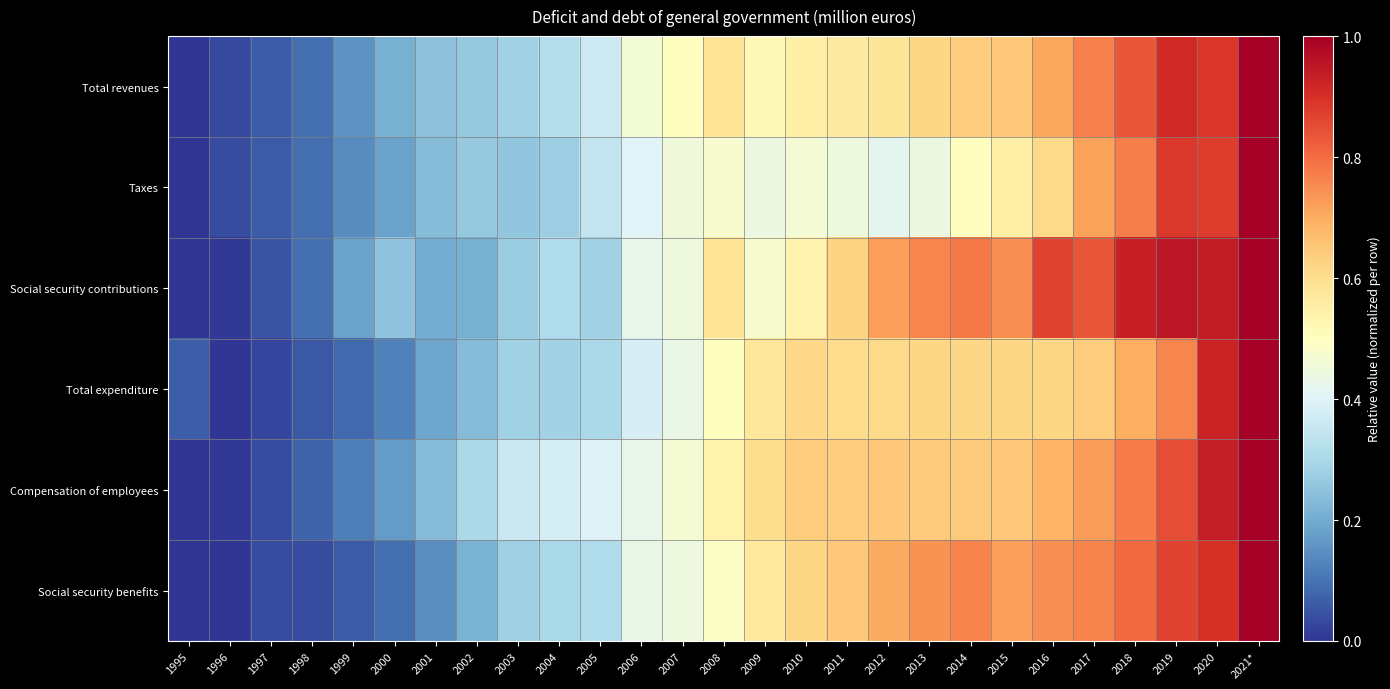

Reading left to right, list all the values displayed in this chart.

Total revenues: 1995=0.0	1996=0.0	1997=0.1	1998=0.1	1999=0.2	2000=0.2	2001=0.2	2002=0.3	2003=0.3	2004=0.3	2005=0.4	2006=0.5	2007=0.5	2008=0.6	2009=0.5	2010=0.5	2011=0.6	2012=0.6	2013=0.6	2014=0.6	2015=0.6	2016=0.7	2017=0.8	2018=0.8	2019=0.9	2020=0.9	2021*=1.0
Taxes: 1995=0.0	1996=0.0	1997=0.1	1998=0.1	1999=0.1	2000=0.2	2001=0.2	2002=0.3	2003=0.3	2004=0.3	2005=0.3	2006=0.4	2007=0.5	2008=0.5	2009=0.4	2010=0.5	2011=0.4	2012=0.4	2013=0.4	2014=0.5	2015=0.6	2016=0.6	2017=0.7	2018=0.8	2019=0.9	2020=0.9	2021*=1.0
Social security contributions: 1995=0.0	1996=0.0	1997=0.1	1998=0.1	1999=0.2	2000=0.3	2001=0.2	2002=0.2	2003=0.3	2004=0.3	2005=0.3	2006=0.4	2007=0.4	2008=0.6	2009=0.5	2010=0.5	2011=0.6	2012=0.7	2013=0.8	2014=0.8	2015=0.7	2016=0.9	2017=0.8	2018=0.9	2019=1.0	2020=0.9	2021*=1.0
Total expenditure: 1995=0.1	1996=0.0	1997=0.0	1998=0.1	1999=0.1	2000=0.1	2001=0.2	2002=0.2	2003=0.3	2004=0.3	2005=0.3	2006=0.4	2007=0.4	2008=0.5	2009=0.6	2010=0.6	2011=0.6	2012=0.6	2013=0.6	2014=0.6	2015=0.6	2016=0.6	2017=0.6	2018=0.7	2019=0.8	2020=0.9	2021*=1.0
Compensation of employees: 1995=0.0	1996=0.0	1997=0.0	1998=0.1	1999=0.1	2000=0.2	2001=0.2	2002=0.3	2003=0.4	2004=0.4	2005=0.4	2006=0.4	2007=0.5	2008=0.5	2009=0.6	2010=0.6	2011=0.6	2012=0.6	2013=0.6	2014=0.6	2015=0.7	2016=0.7	2017=0.7	2018=0.8	2019=0.8	2020=0.9	2021*=1.0
Social security benefits: 1995=0.0	1996=0.0	1997=0.0	1998=0.0	1999=0.1	2000=0.1	2001=0.1	2002=0.2	2003=0.3	2004=0.3	2005=0.3	2006=0.4	2007=0.4	2008=0.5	2009=0.6	2010=0.6	2011=0.6	2012=0.7	2013=0.7	2014=0.8	2015=0.7	2016=0.7	2017=0.8	2018=0.8	2019=0.9	2020=0.9	2021*=1.0